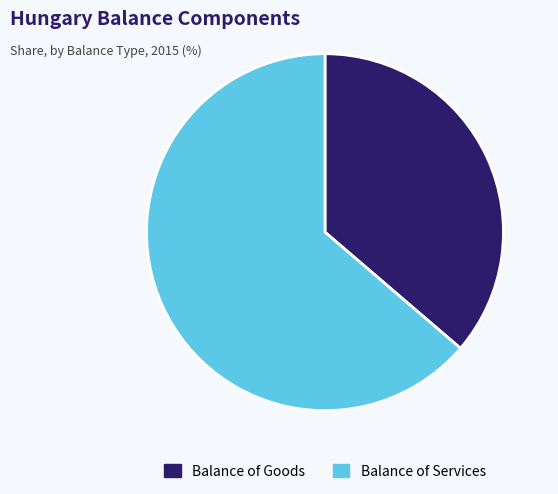

Is the sum of Balance of Goods and Balance of Services greater than half?

Yes